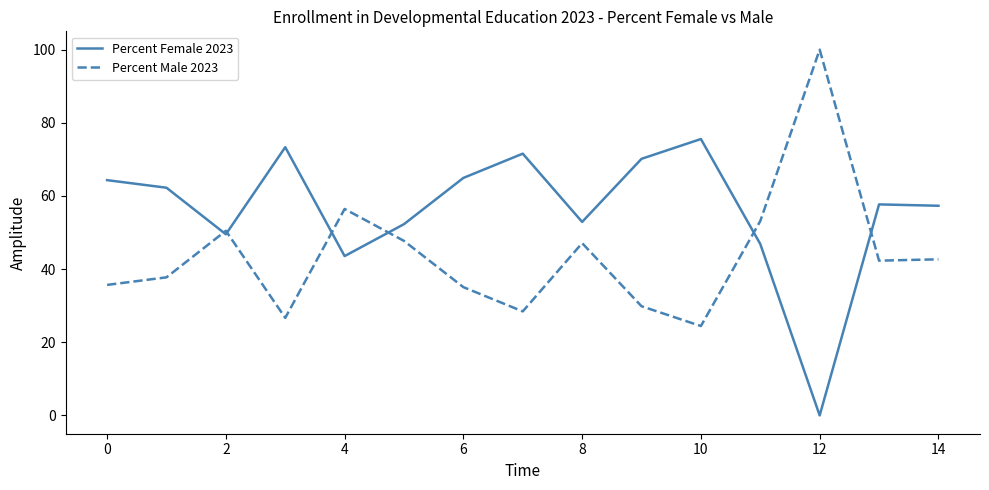

What is the maximum value for Percent Female 2023?

75.6